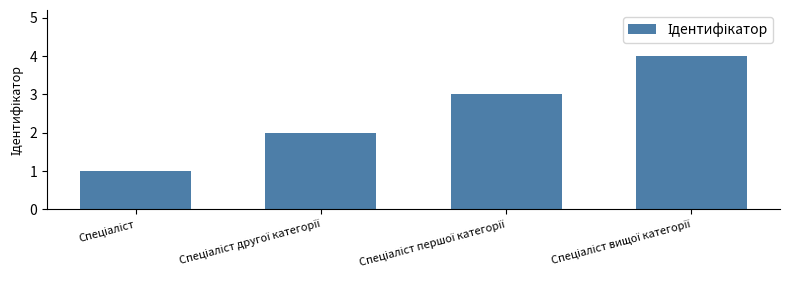

What is the difference between the maximum and minimum values?

3